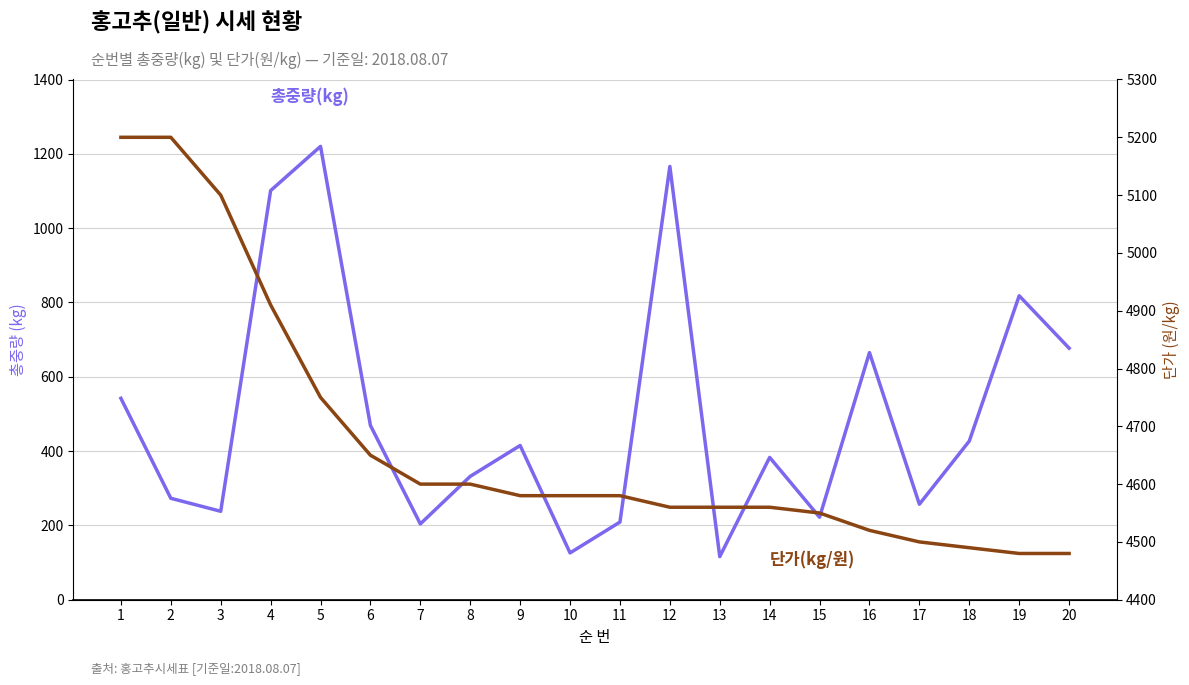

How many distinct data groups are displayed?

2